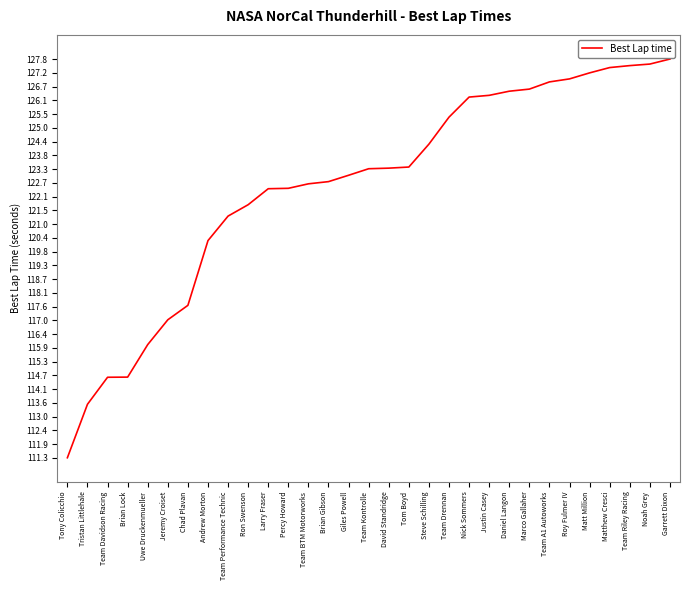

What value does the data have at Team Performance Technic?

121.3